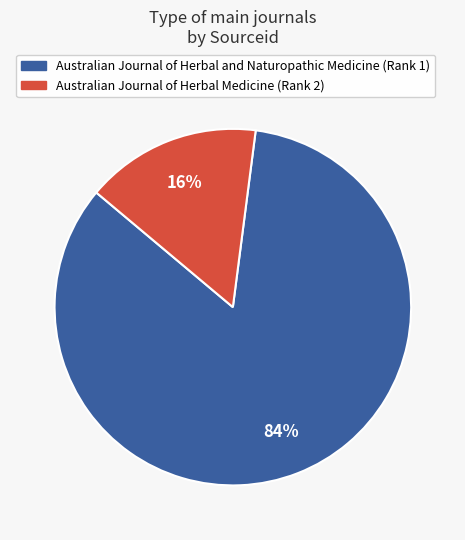

To the nearest percent, what portion does Australian Journal of Herbal and Naturopathic Medicine (Rank 1) represent?

84%